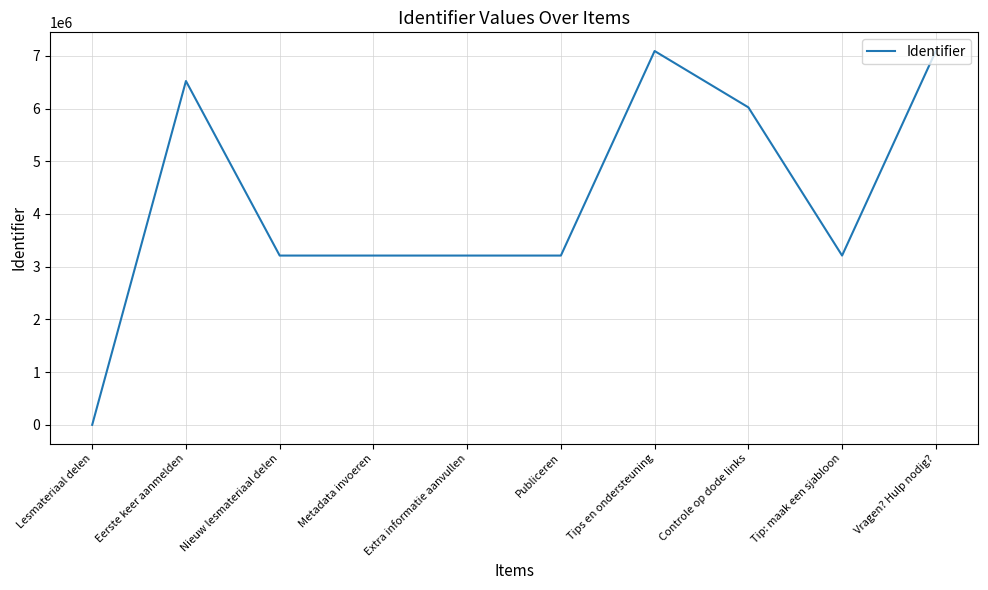

Approximately how many times larger is the value at Controle op dode links compared to Tips en ondersteuning?

0.8